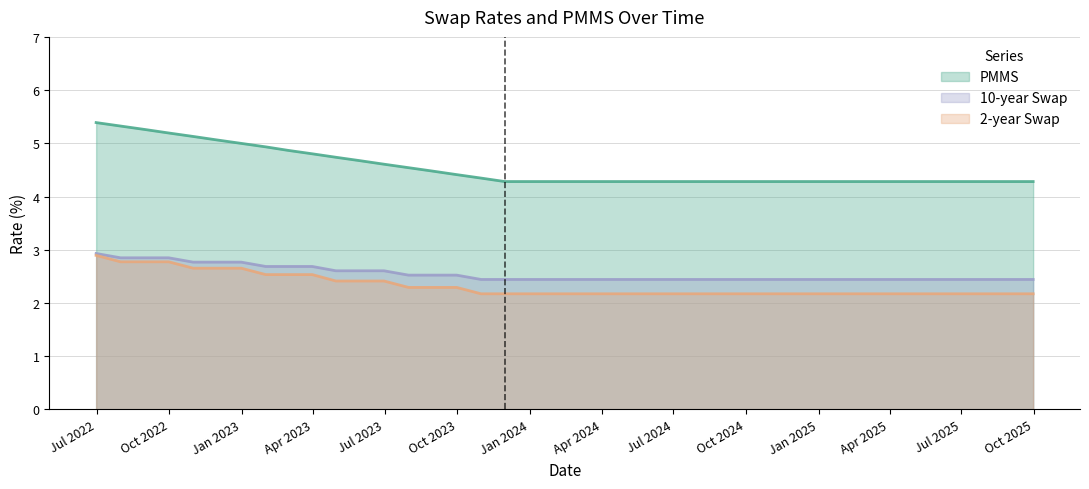

What value does the 10-year Swap series have at 2024-07-31?

2.4